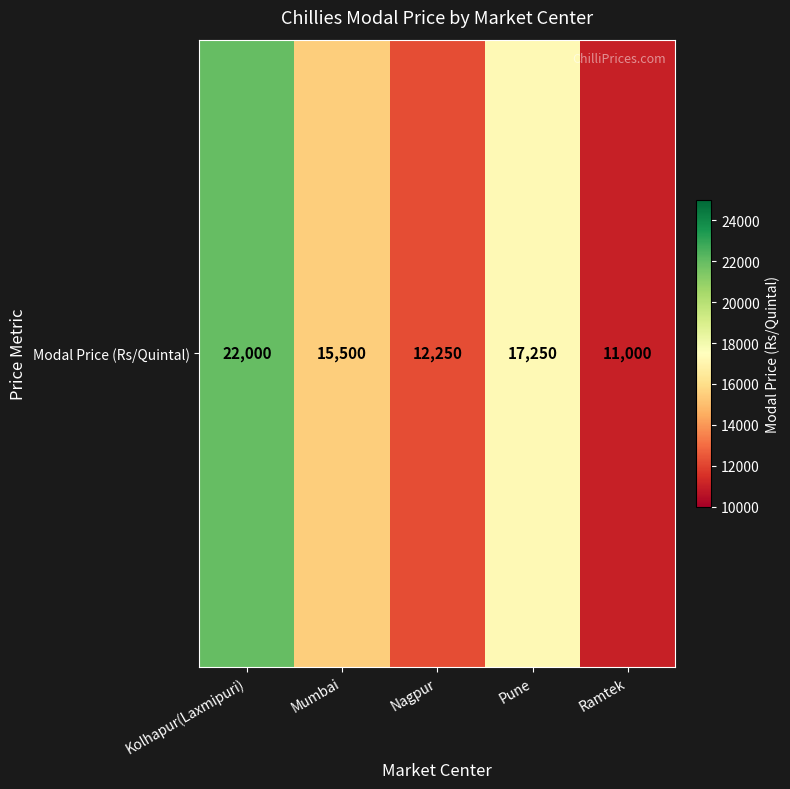

Between Nagpur and Ramtek, which is larger?

Nagpur